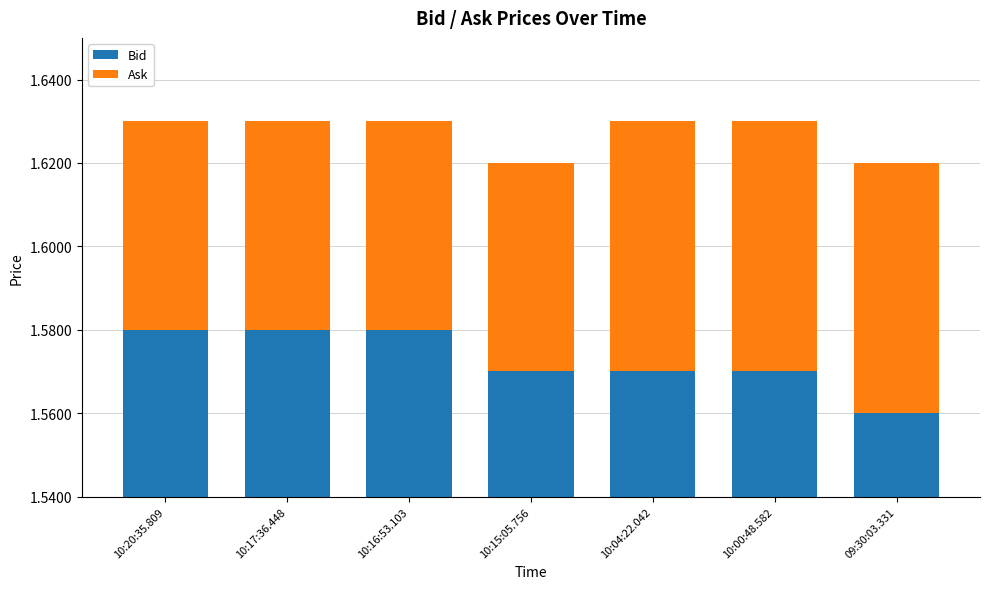

The value of Bid at 10:15:05.756 is 1.6. True or false?

True